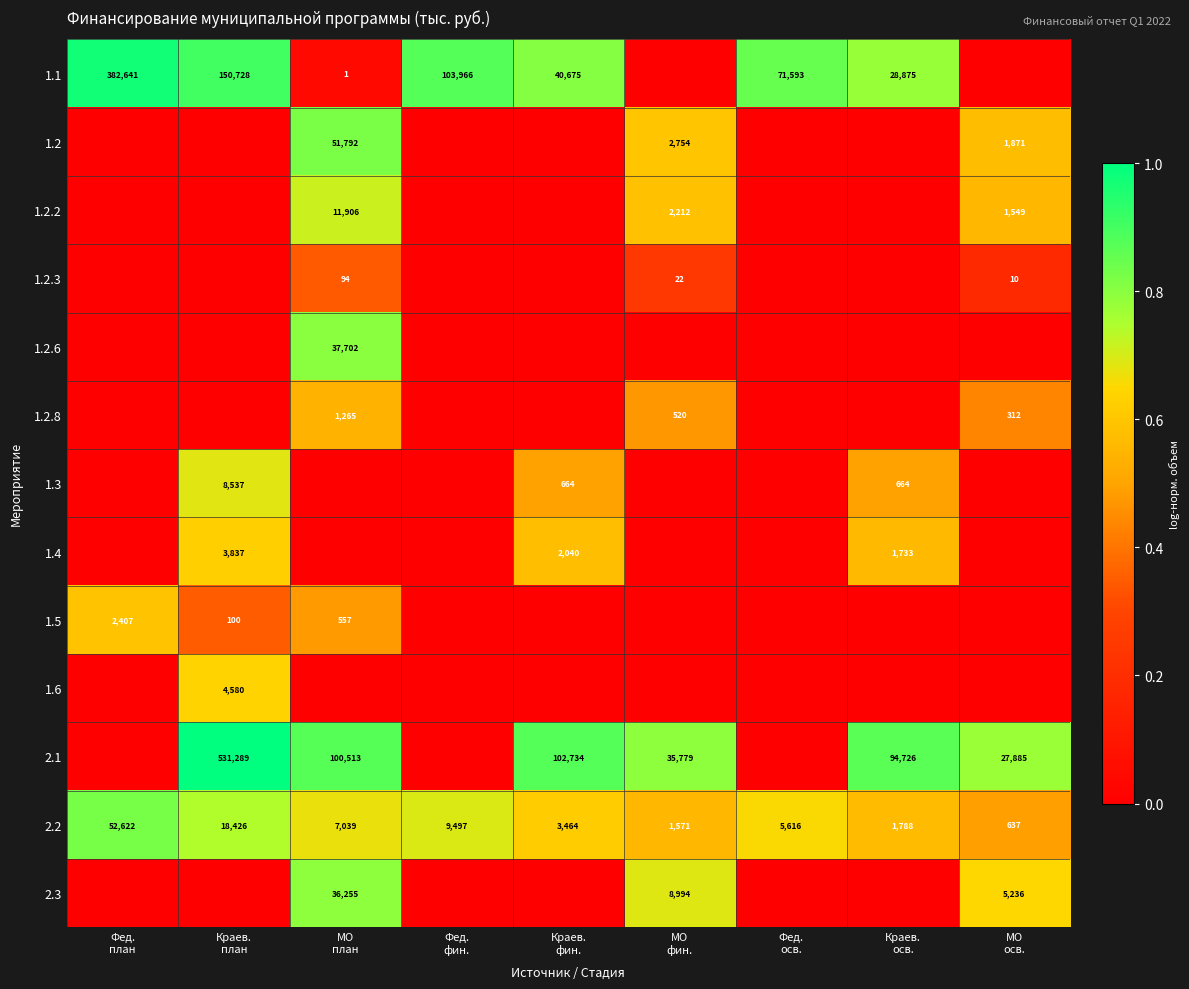

At which category does the chart reach its minimum across all series?

МО
фин.